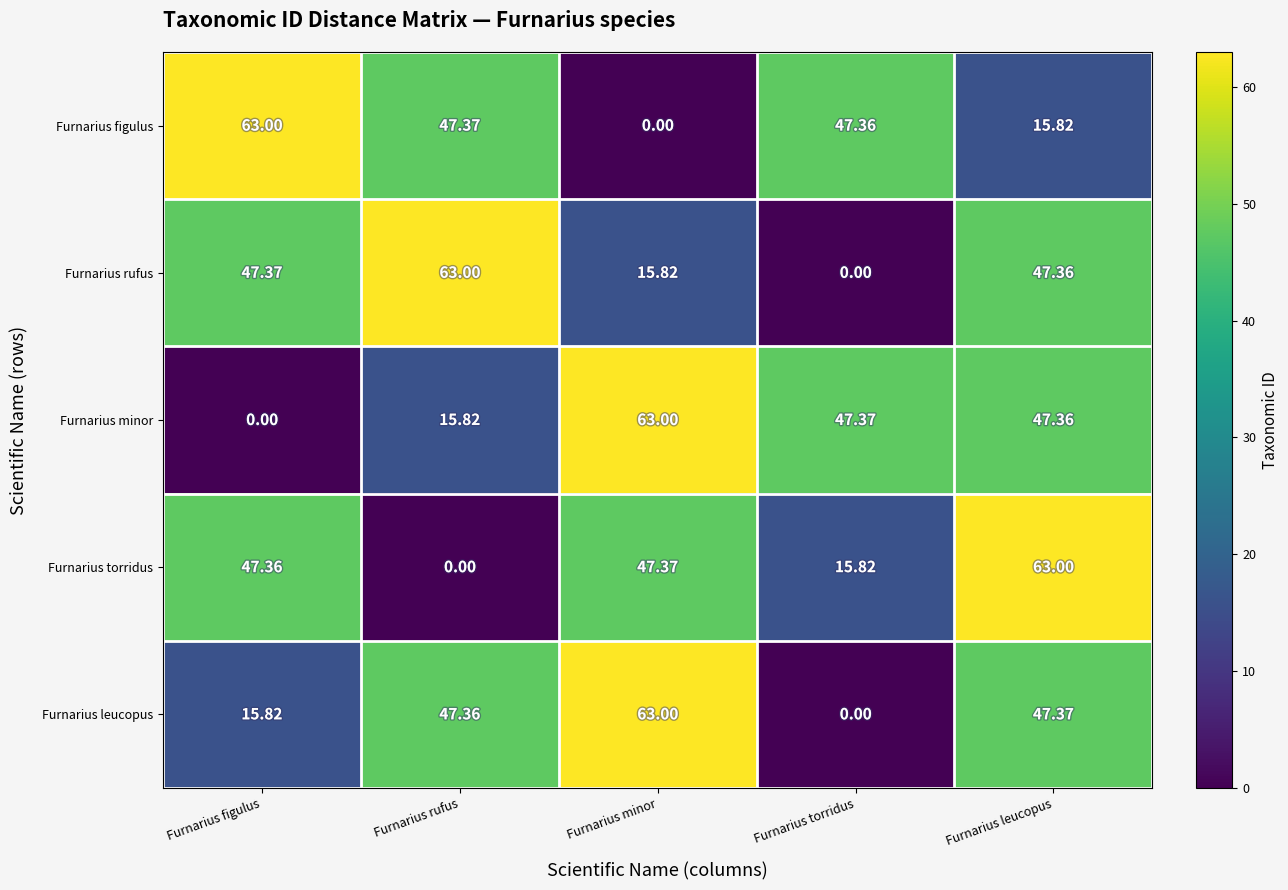

At which label does Furnarius minor reach its minimum?

Furnarius figulus